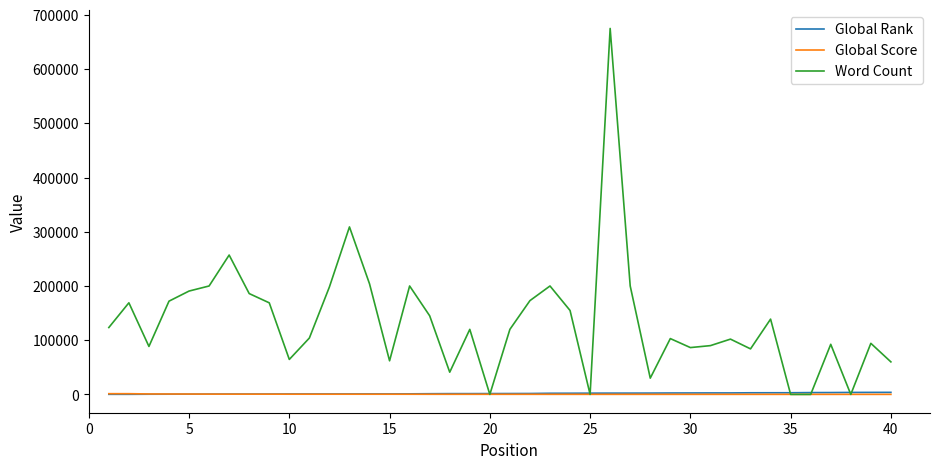

Which series has the largest range (max minus min)?

Word Count